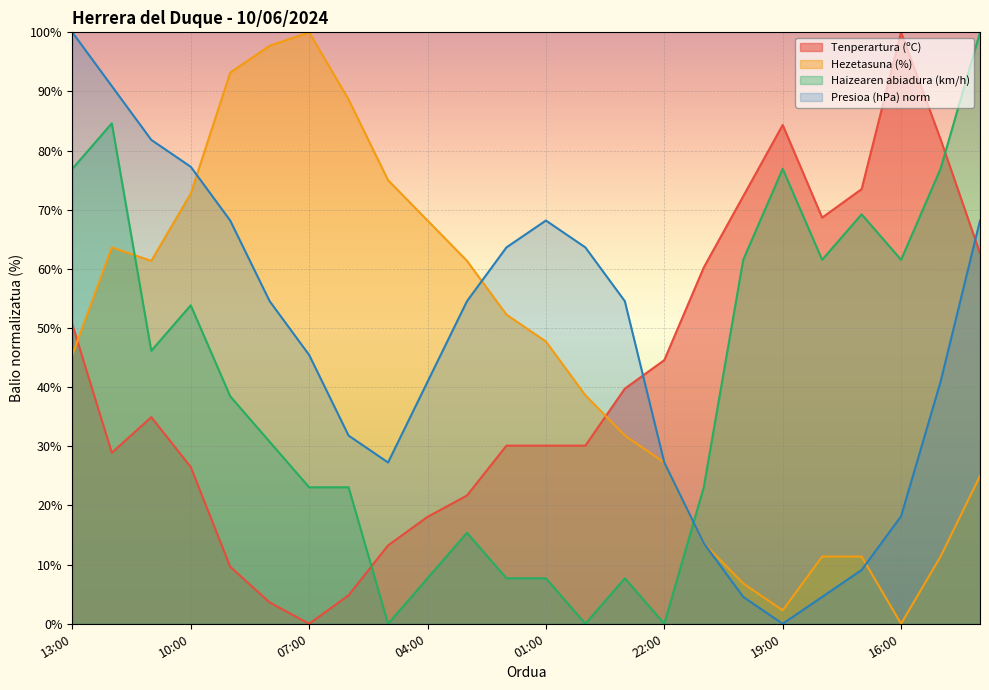

What is the label of the 14th point from the left?

00:00